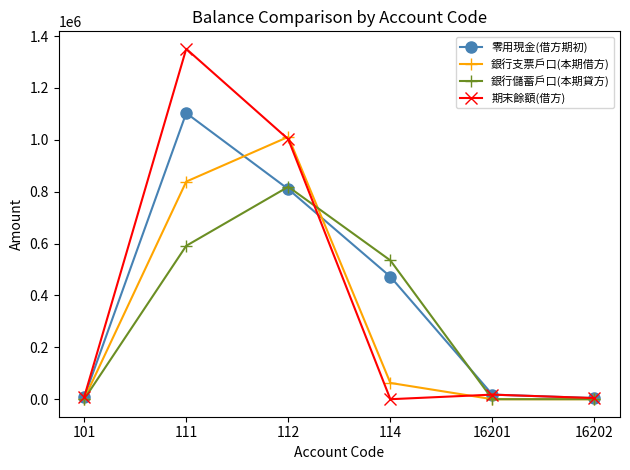

What is the value of the 零用現金(借方期初) point at the 5th from the left?

17681.7